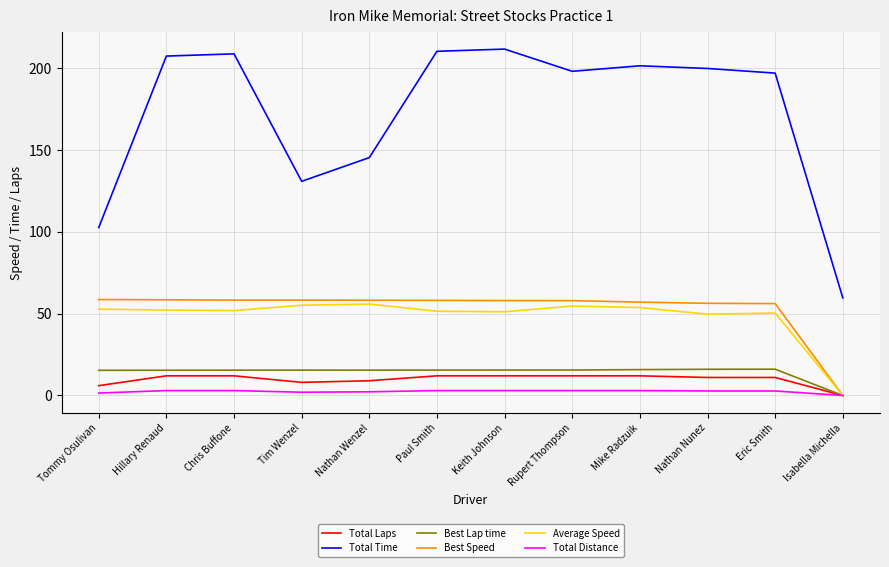

How many positive values does the Total Distance series have?

11